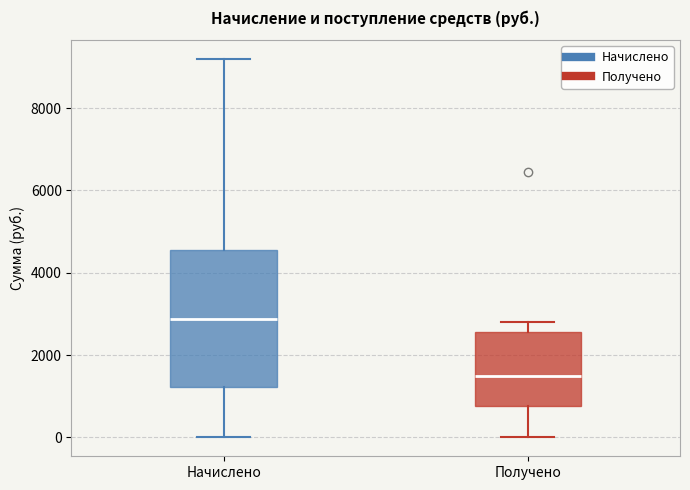

Where is the lower edge of the box for Получено on the y-axis? The values are not printed on the chart, so give them approximately, as read against the axis.

800